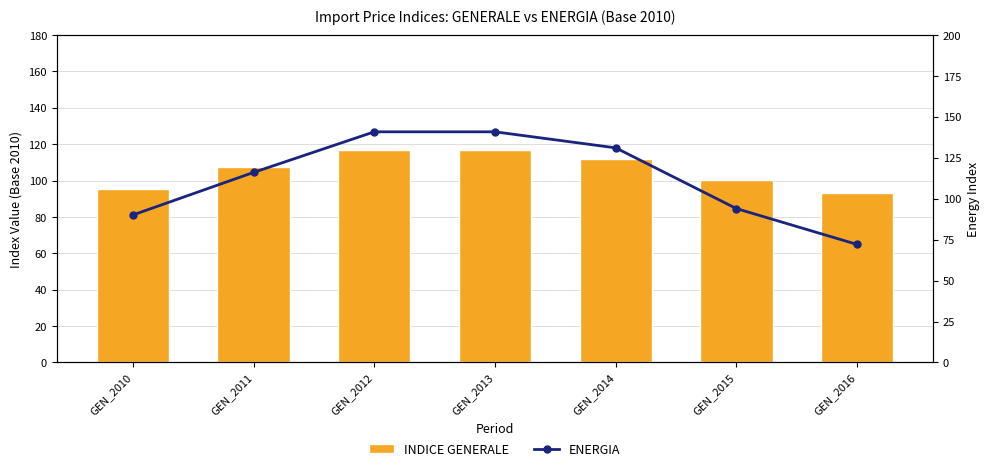

Does the chart contain stacked bars?

No